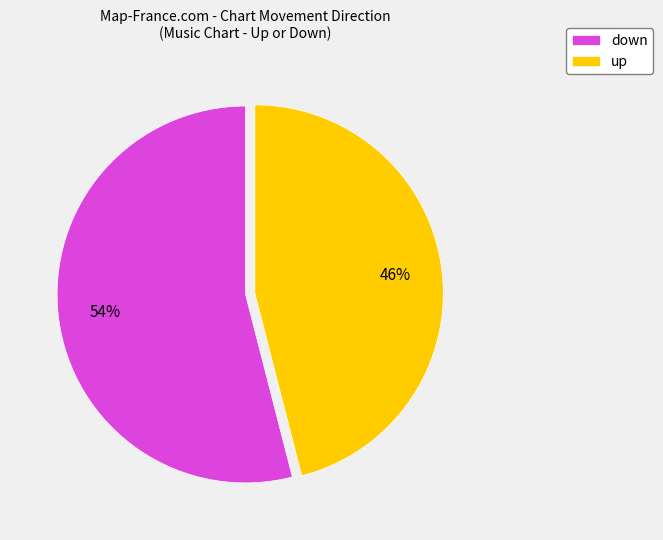

Which category has the smallest portion of the pie?

up